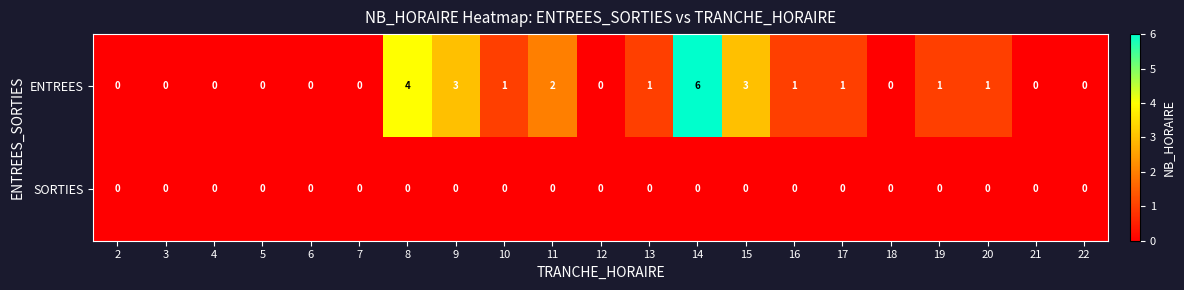

What is the maximum value for ENTREES?

6